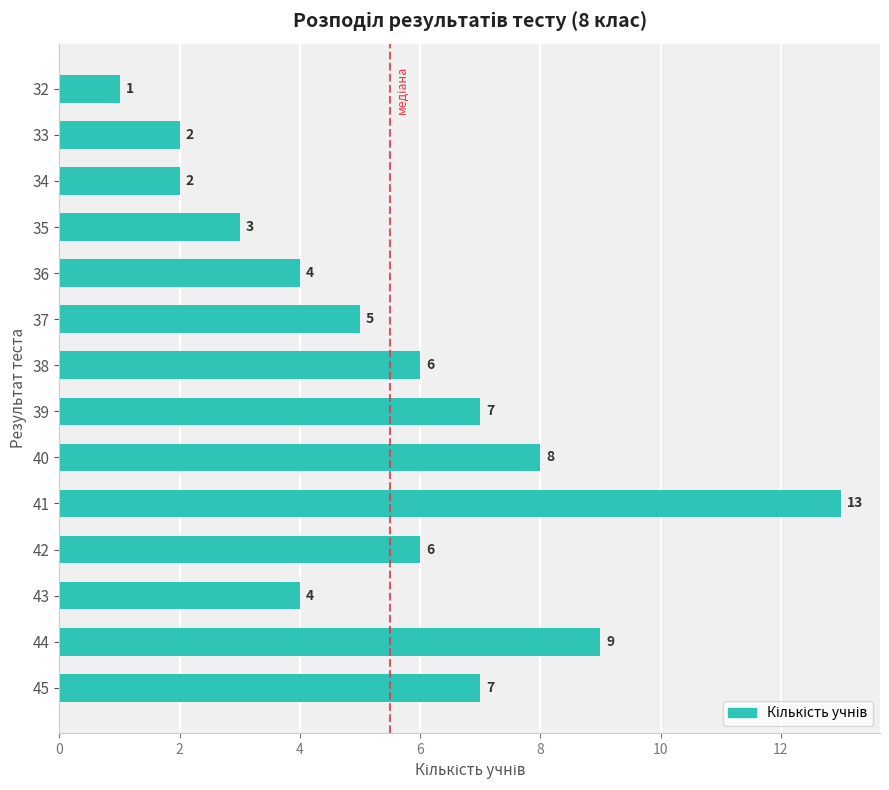

What is the ratio of the value at 40 to the value at 39?

1.1